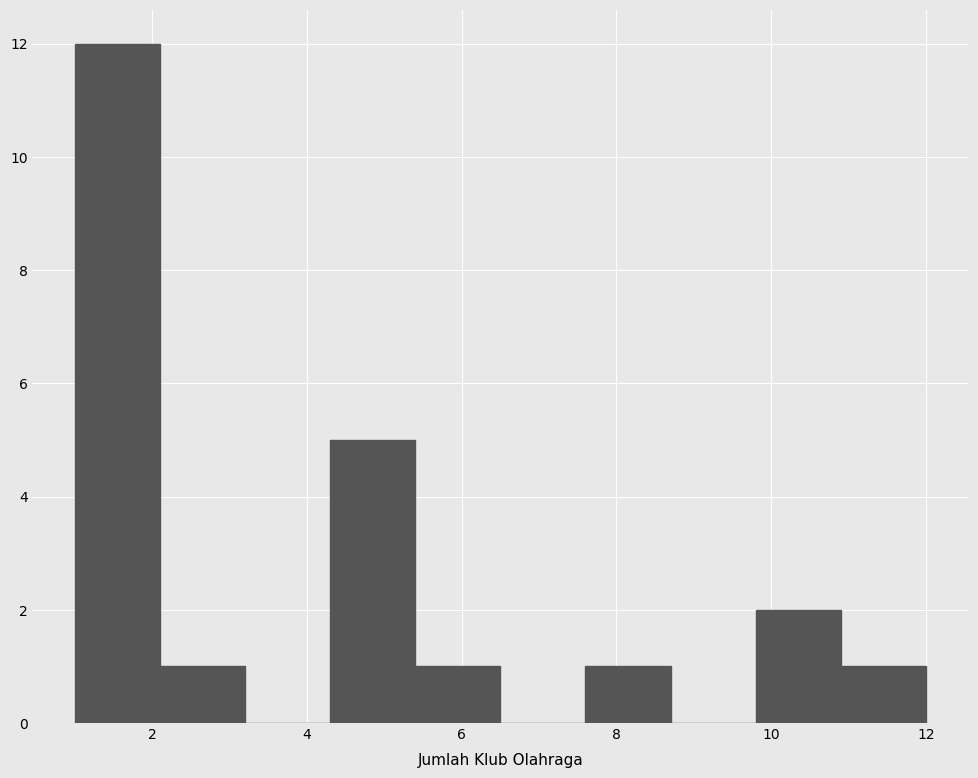

Reading left to right, transcribe this chart: for each bar, give the range it covers on the x-axis and its height. Neither the bar edges nor the heights are printed on the chart, so give them approximately, as read against the axes.

1.0 to 2.1: 12
2.1 to 3.2: 1
3.2 to 4.3: 0
4.3 to 5.4: 5
5.4 to 6.5: 1
6.5 to 7.6: 0
7.6 to 8.7: 1
8.7 to 9.8: 0
9.8 to 10.9: 2
10.9 to 12.0: 1